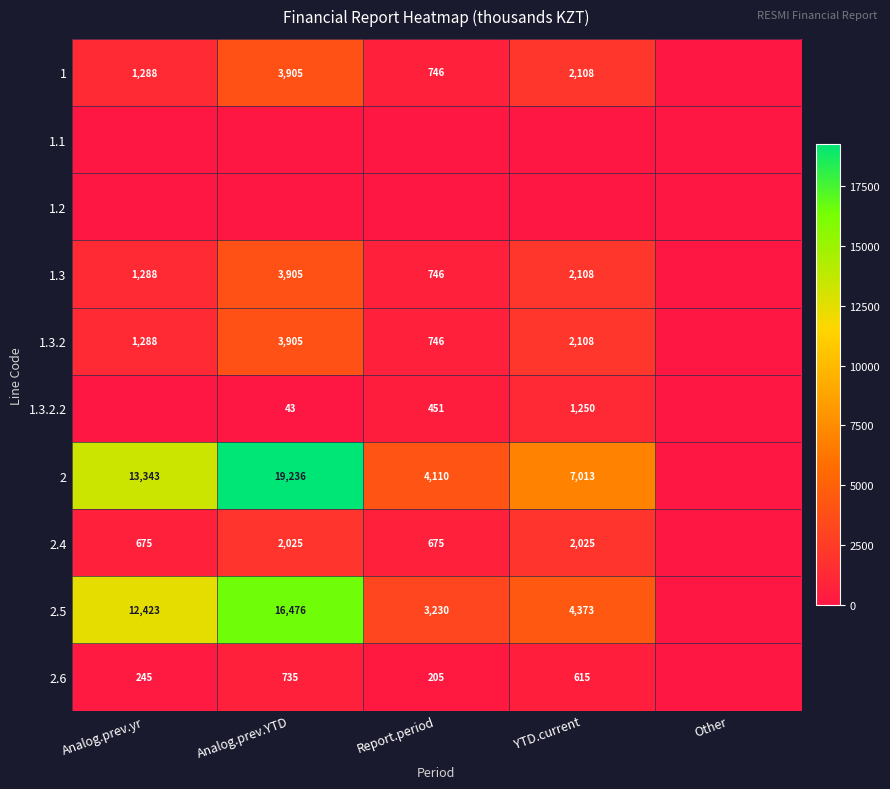

The value of 1.3 at YTD.current is 2108. True or false?

True